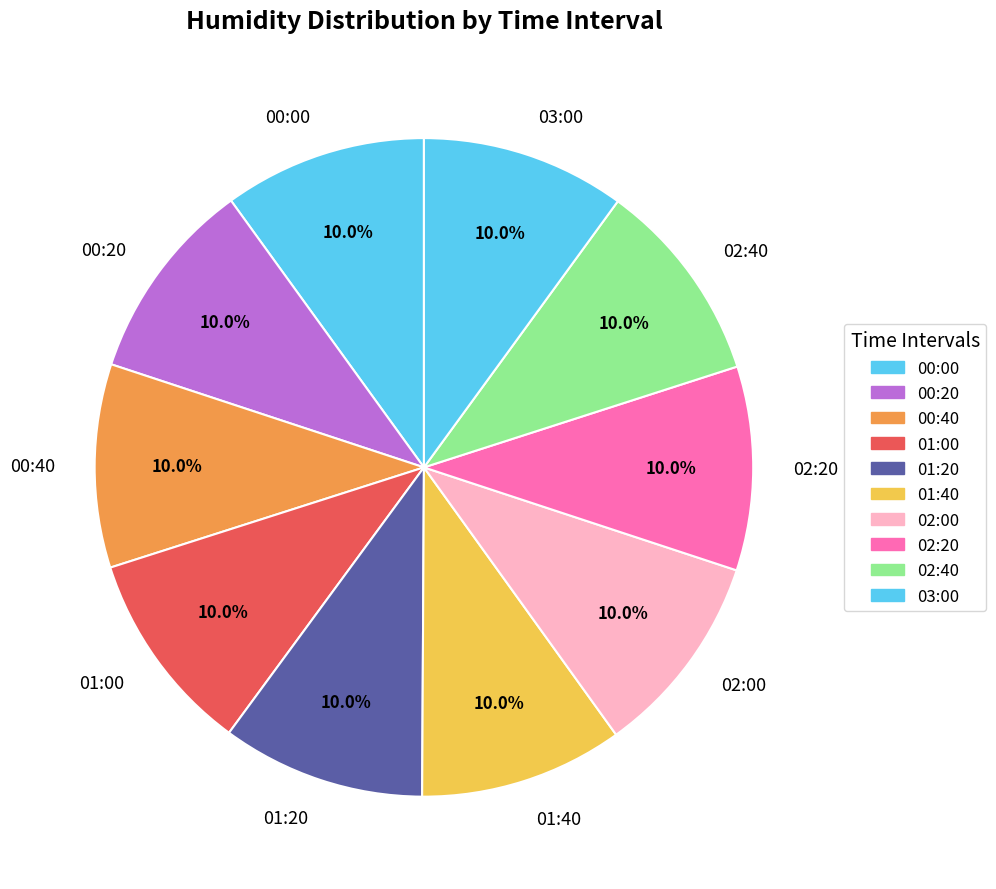

To the nearest percent, what is the average slice percentage?

10%